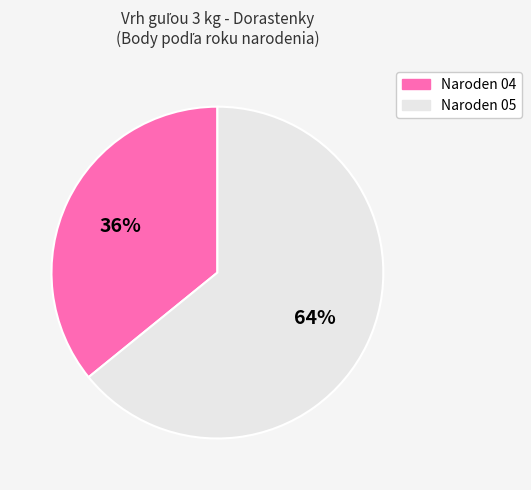

How many slices are in this pie chart?

2